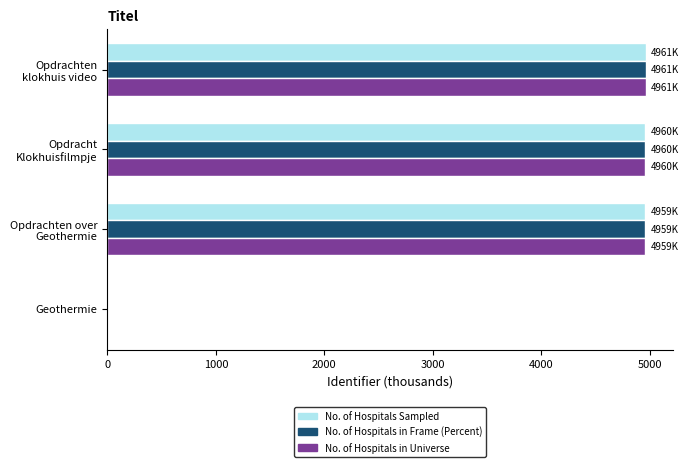

What is the sum of all No. of Hospitals in Universe values?

14879.4